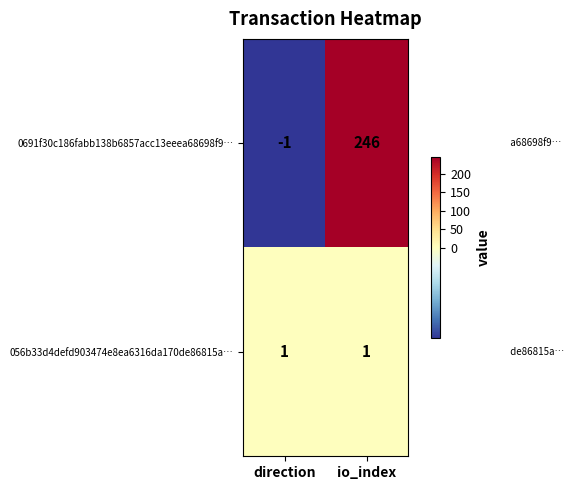

What is the sum of all 0691f30c186fabb138b6857acc13eeea68698f9… values?

245